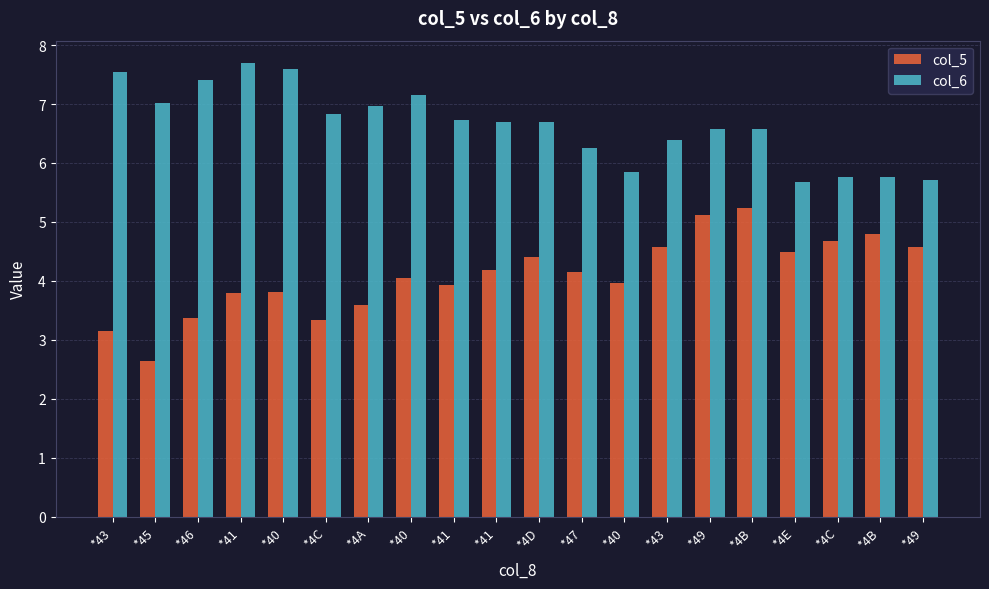

How many series are shown in this chart?

2